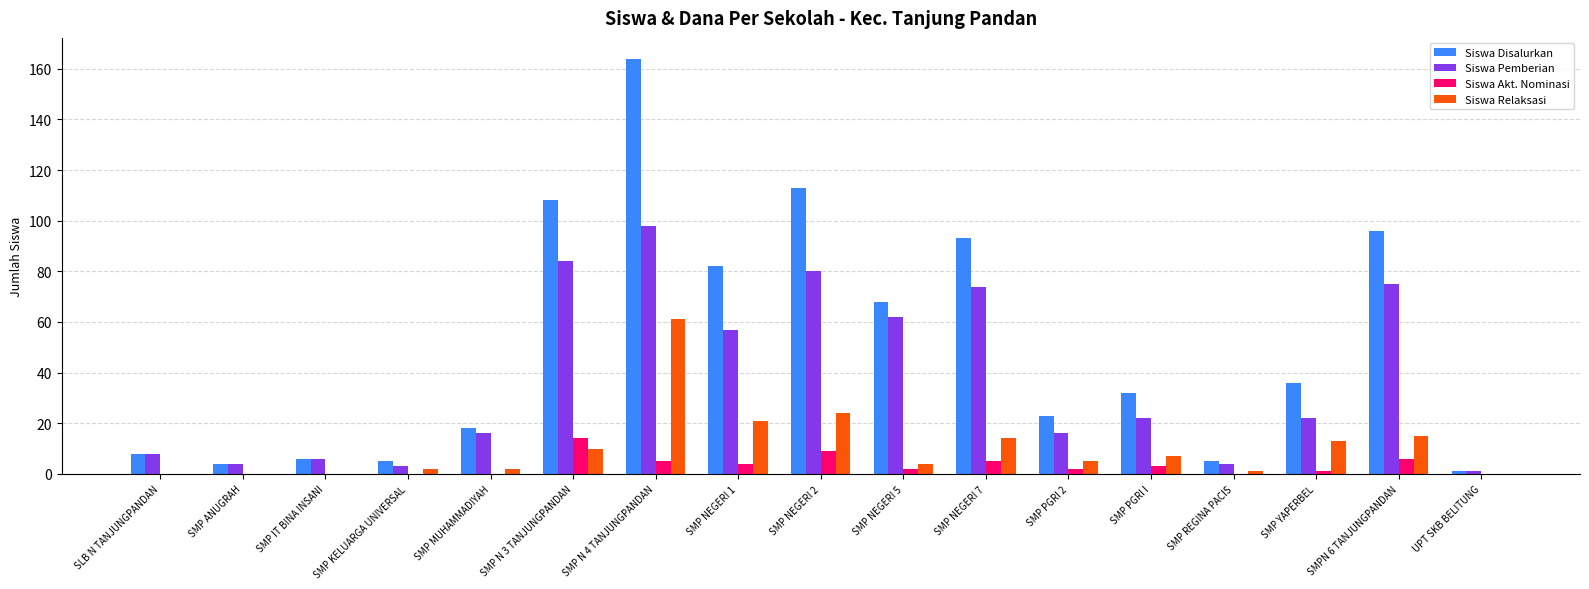

Reading left to right, transcribe all the data shown in this chart.

Siswa Disalurkan: SLB N TANJUNGPANDAN=8	SMP ANUGRAH=4	SMP IT BINA INSANI=6	SMP KELUARGA UNIVERSAL=5	SMP MUHAMMADIYAH=18	SMP N 3 TANJUNGPANDAN=108	SMP N 4 TANJUNGPANDAN=164	SMP NEGERI 1=82	SMP NEGERI 2=113	SMP NEGERI 5=68	SMP NEGERI 7=93	SMP PGRI 2=23	SMP PGRI I=32	SMP REGINA PACIS=5	SMP YAPERBEL=36	SMPN 6 TANJUNGPANDAN=96	UPT SKB BELITUNG=1
Siswa Pemberian: SLB N TANJUNGPANDAN=8	SMP ANUGRAH=4	SMP IT BINA INSANI=6	SMP KELUARGA UNIVERSAL=3	SMP MUHAMMADIYAH=16	SMP N 3 TANJUNGPANDAN=84	SMP N 4 TANJUNGPANDAN=98	SMP NEGERI 1=57	SMP NEGERI 2=80	SMP NEGERI 5=62	SMP NEGERI 7=74	SMP PGRI 2=16	SMP PGRI I=22	SMP REGINA PACIS=4	SMP YAPERBEL=22	SMPN 6 TANJUNGPANDAN=75	UPT SKB BELITUNG=1
Siswa Akt. Nominasi: SLB N TANJUNGPANDAN=0	SMP ANUGRAH=0	SMP IT BINA INSANI=0	SMP KELUARGA UNIVERSAL=0	SMP MUHAMMADIYAH=0	SMP N 3 TANJUNGPANDAN=14	SMP N 4 TANJUNGPANDAN=5	SMP NEGERI 1=4	SMP NEGERI 2=9	SMP NEGERI 5=2	SMP NEGERI 7=5	SMP PGRI 2=2	SMP PGRI I=3	SMP REGINA PACIS=0	SMP YAPERBEL=1	SMPN 6 TANJUNGPANDAN=6	UPT SKB BELITUNG=0
Siswa Relaksasi: SLB N TANJUNGPANDAN=0	SMP ANUGRAH=0	SMP IT BINA INSANI=0	SMP KELUARGA UNIVERSAL=2	SMP MUHAMMADIYAH=2	SMP N 3 TANJUNGPANDAN=10	SMP N 4 TANJUNGPANDAN=61	SMP NEGERI 1=21	SMP NEGERI 2=24	SMP NEGERI 5=4	SMP NEGERI 7=14	SMP PGRI 2=5	SMP PGRI I=7	SMP REGINA PACIS=1	SMP YAPERBEL=13	SMPN 6 TANJUNGPANDAN=15	UPT SKB BELITUNG=0